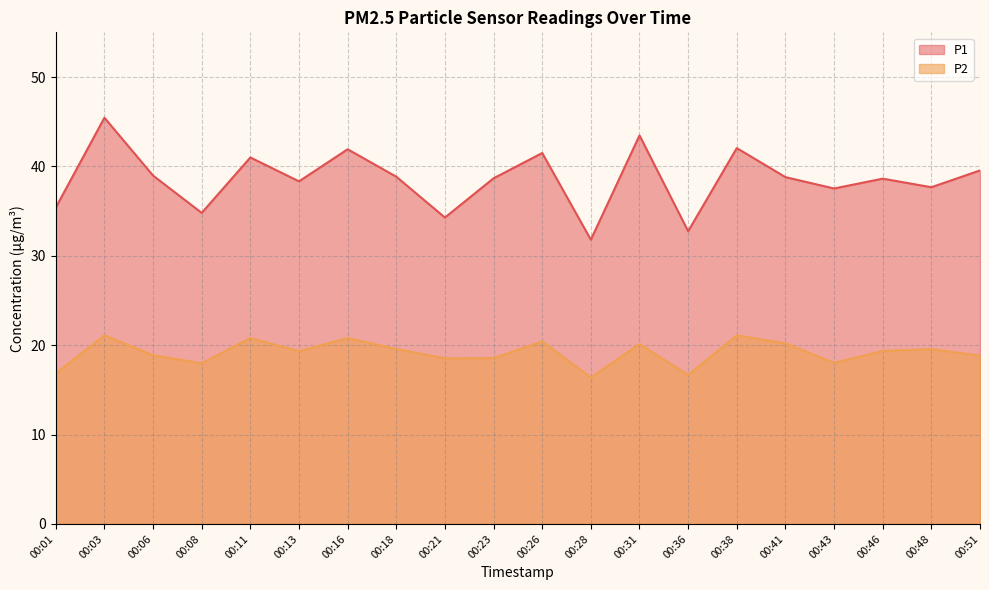

Which series has the widest spread of values?

P1